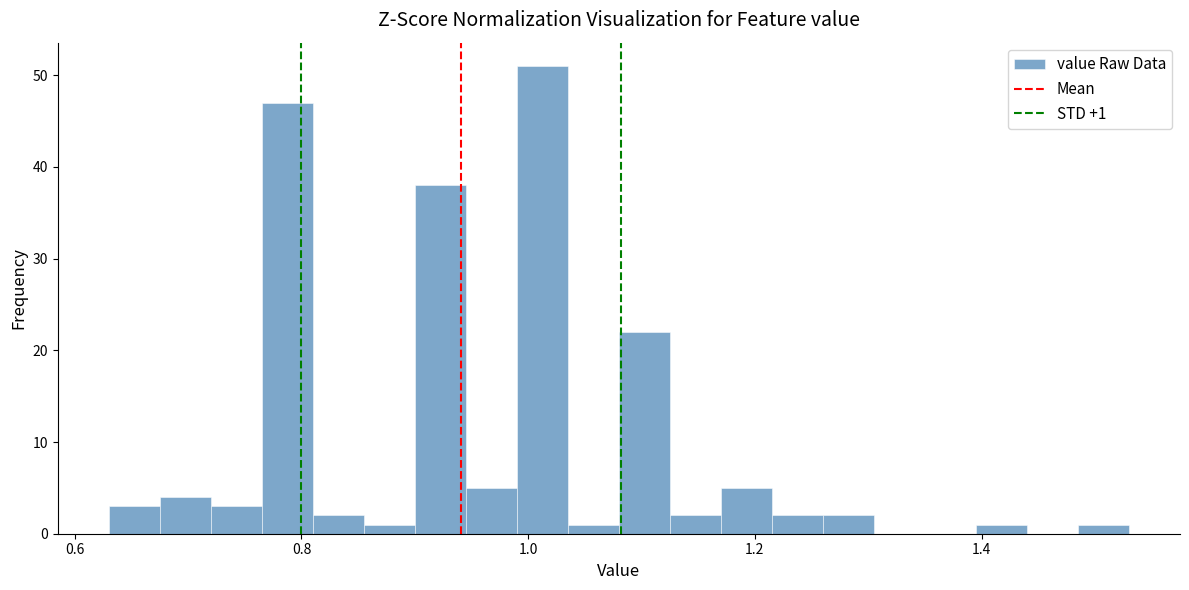

Around what value on the x-axis is the tallest bar? Give the approximate position of its centre, as read against the axis.

1.02